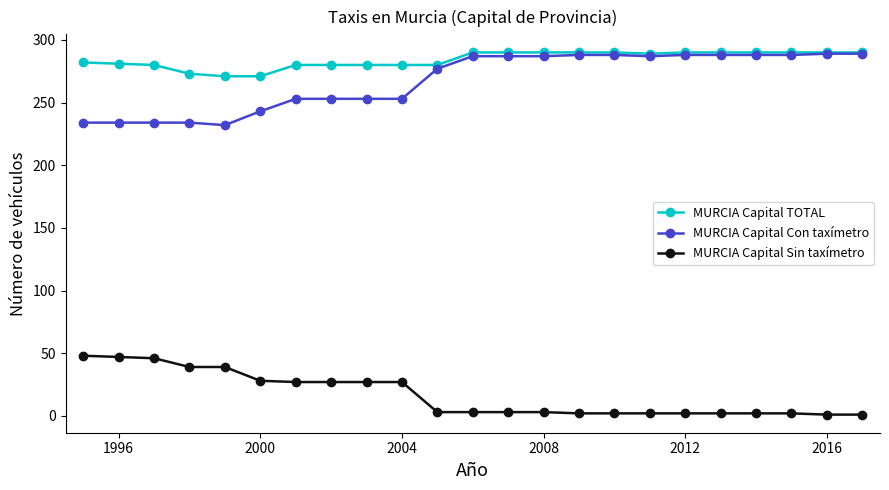

Which series has the largest total across all categories?

MURCIA Capital TOTAL